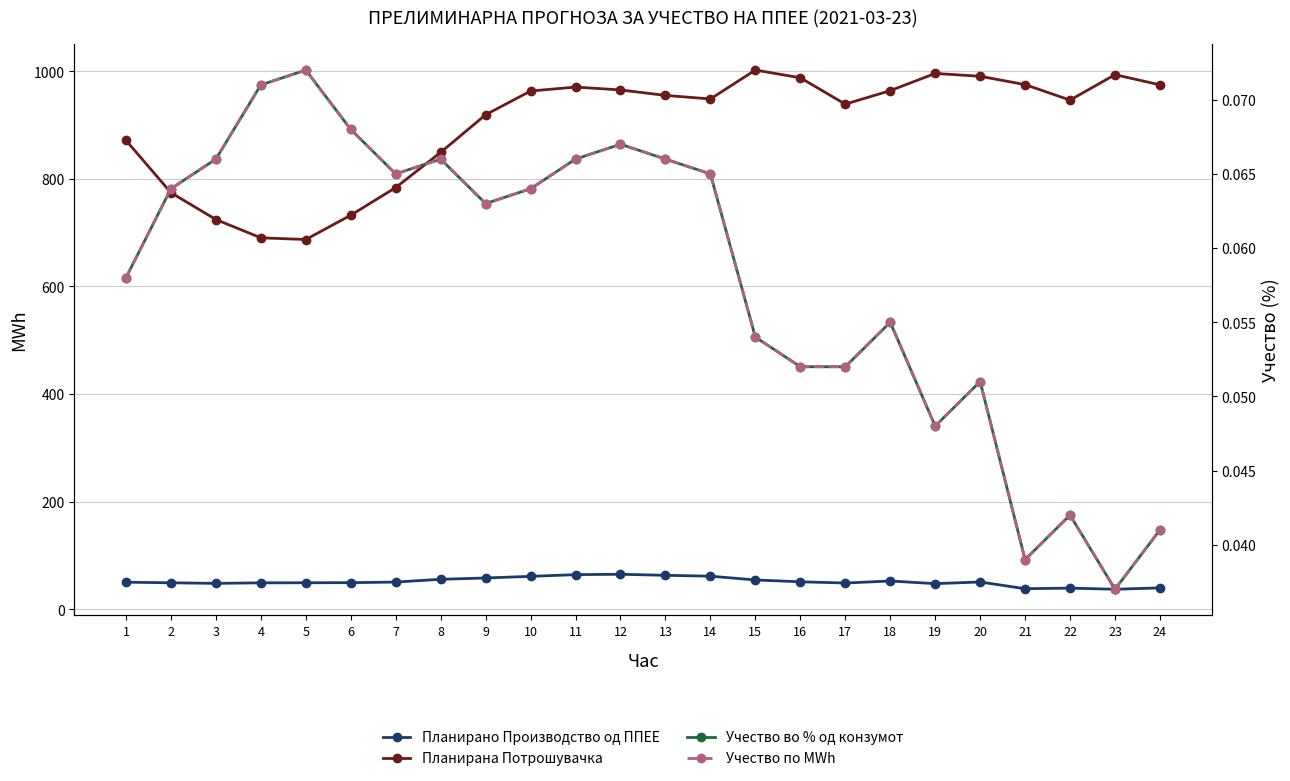

How many lines are shown in the chart?

4